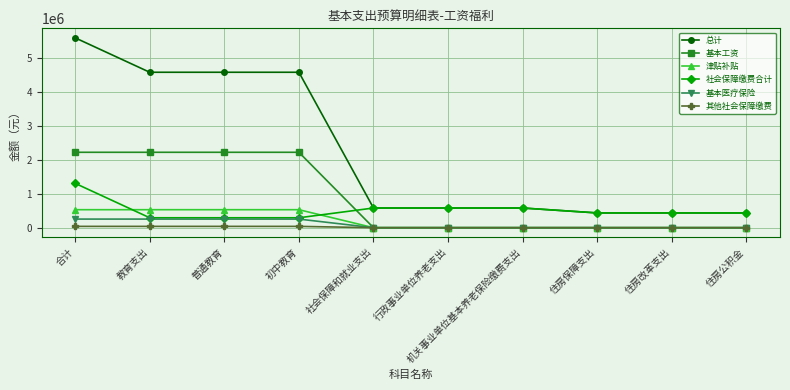

Which category has the highest value in the 社会保障缴费合计 series?

合计